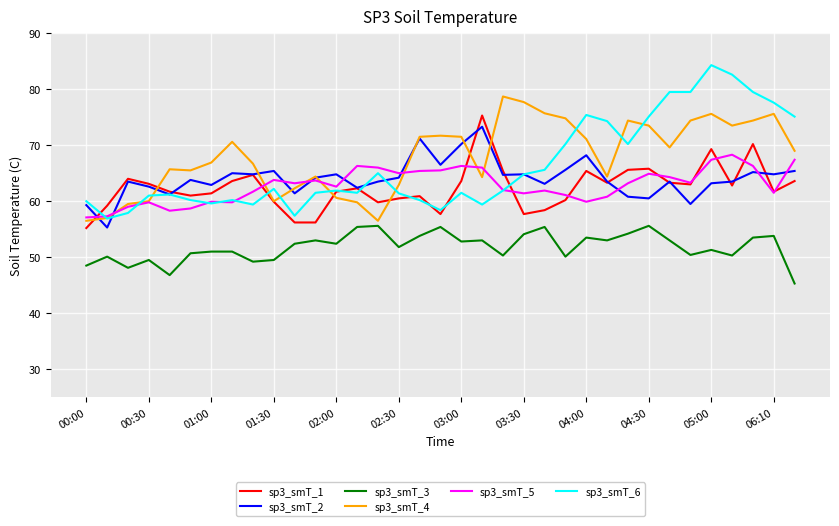

True or false: sp3_smT_6 and sp3_smT_3 intersect in this chart.

False